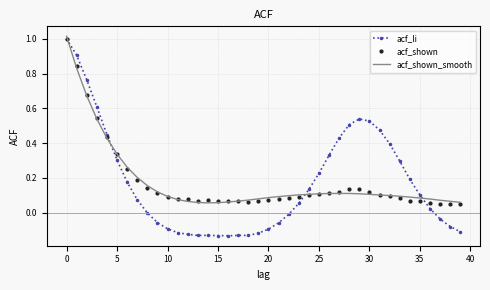

Which series has the largest range (max minus min)?

acf_li